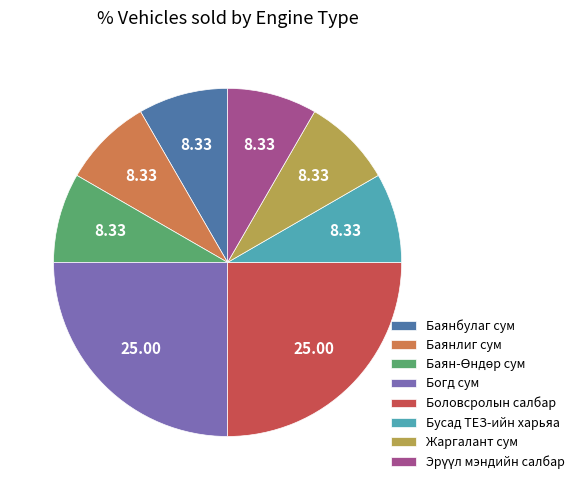

Approximately how many times larger is the value at Бусад ТЕЗ-ийн харьяа compared to Баянбулаг сум?

1.0